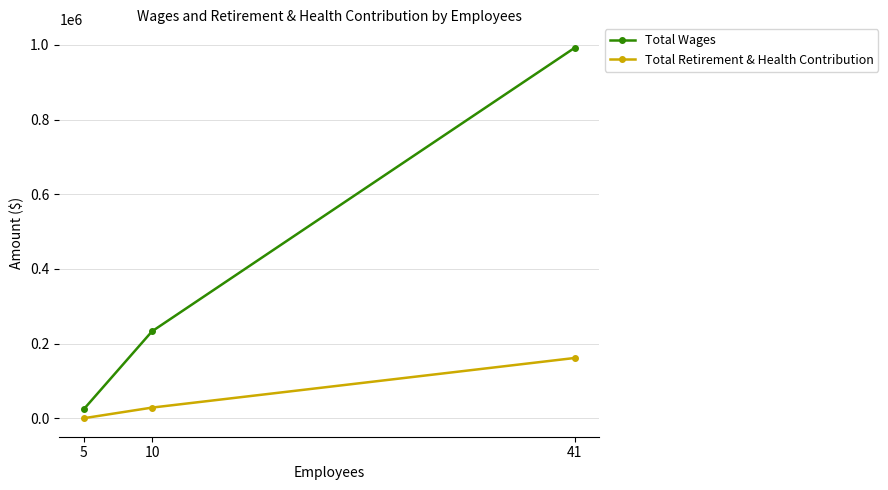

Reading left to right, list all the values displayed in this chart.

Total Wages: 5=24290	10=232681	41=992003
Total Retirement & Health Contribution: 5=0	10=28406	41=161287